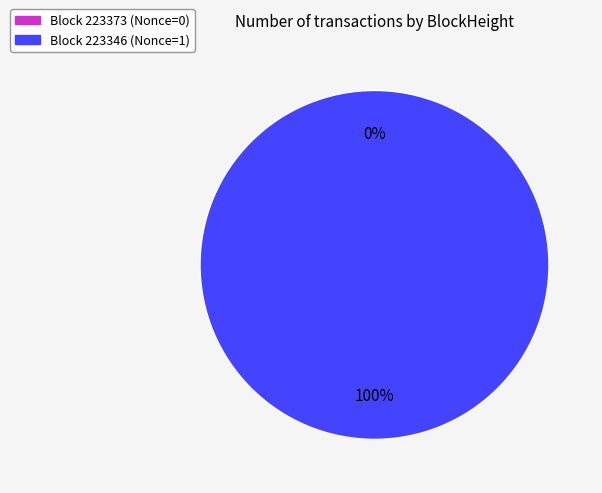

Which has a higher value, 223346 or 223373?

223346